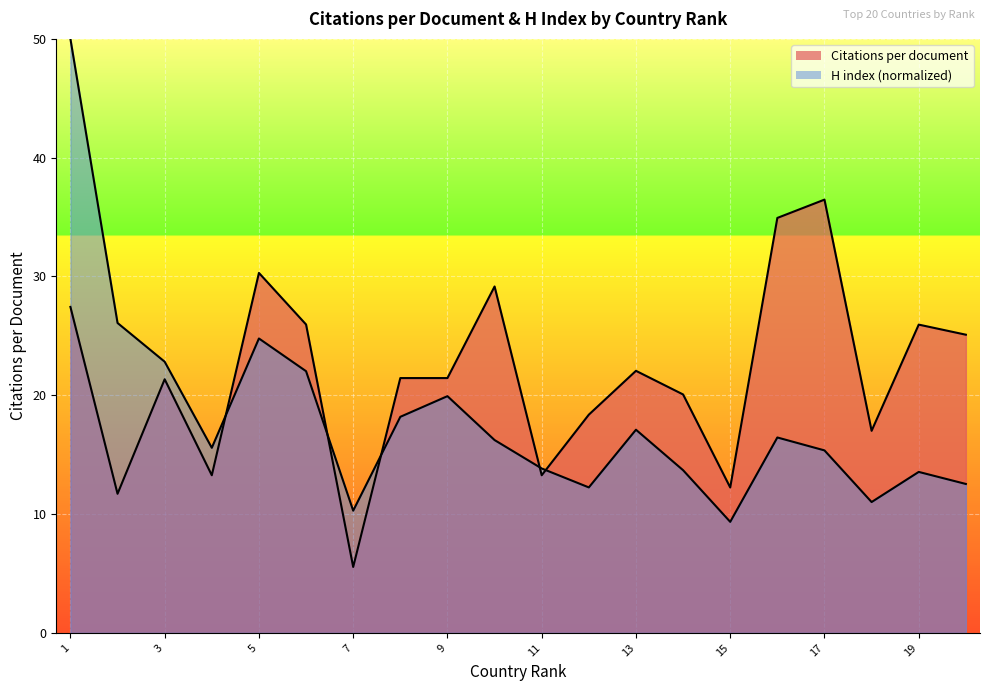

How many intersections are there between H index and Citations per document?

5